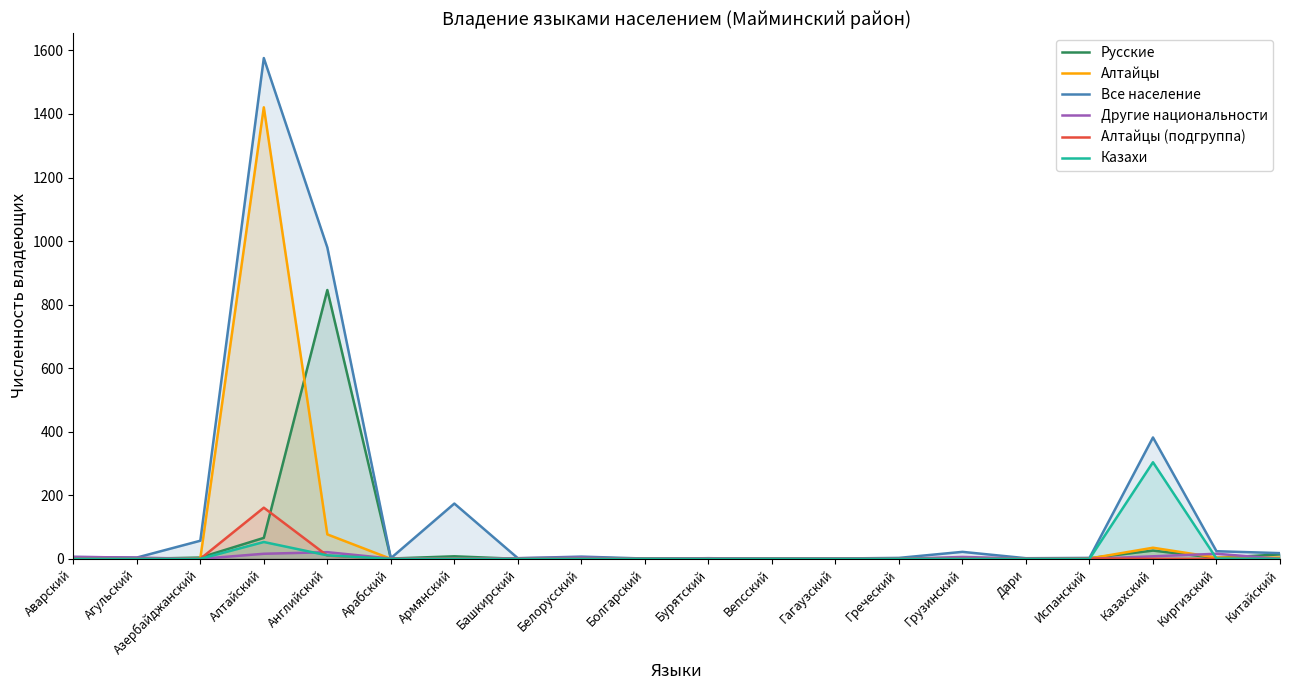

Does the chart display data point markers on the line(s)?

No